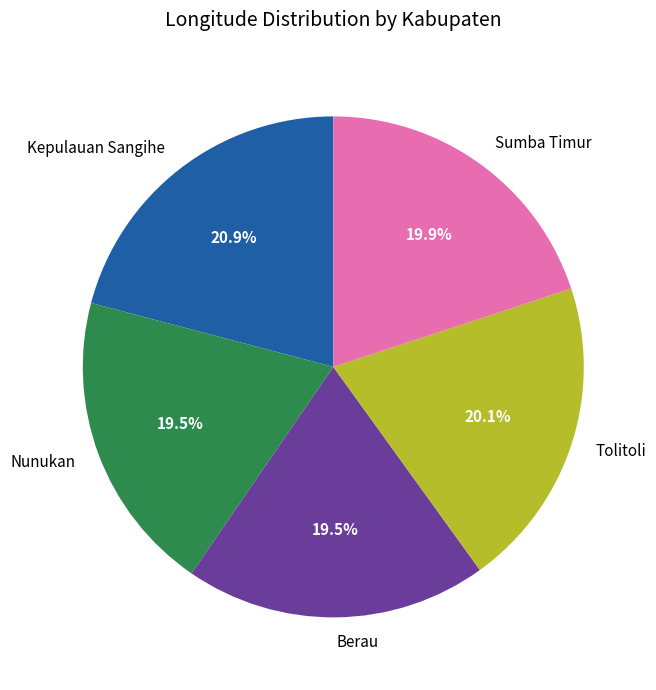

What is the total percentage of Tolitoli and Kepulauan Sangihe?

41.0%